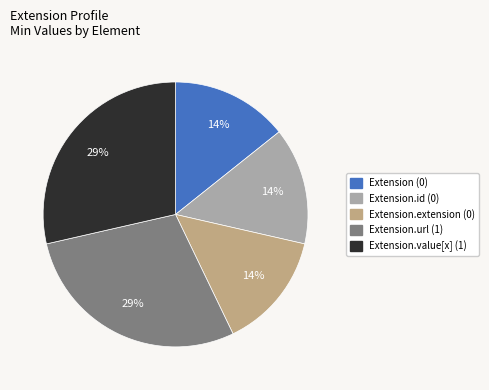

Is there a majority slice in this chart?

No